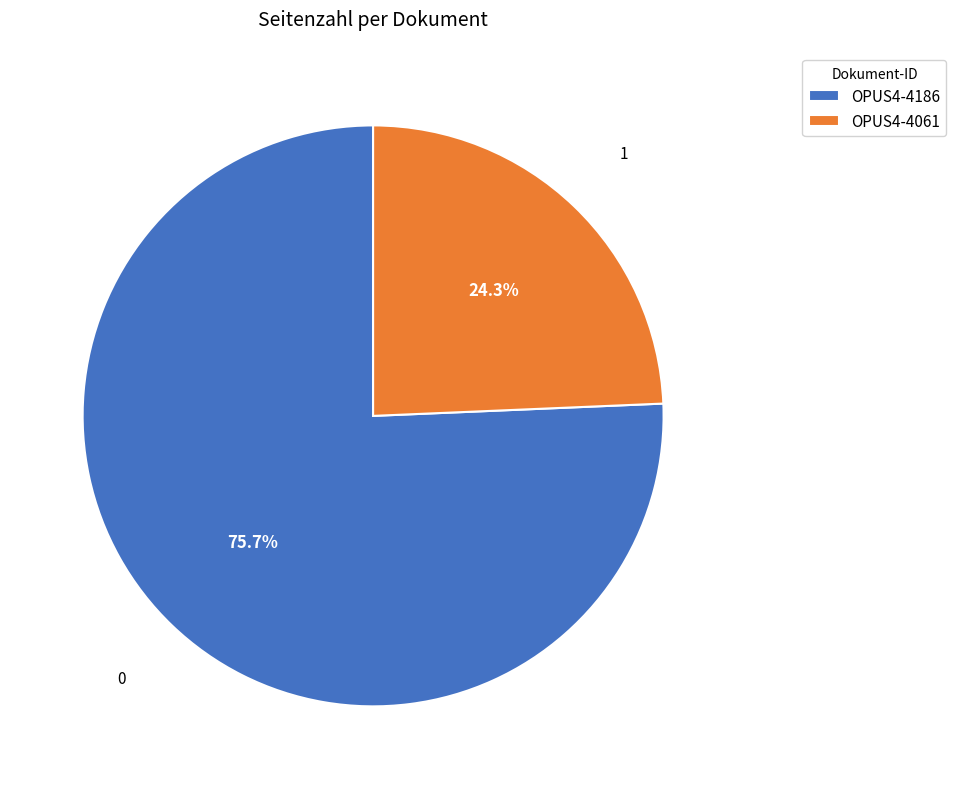

True or false: OPUS4-4061 accounts for 24% of the total.

True